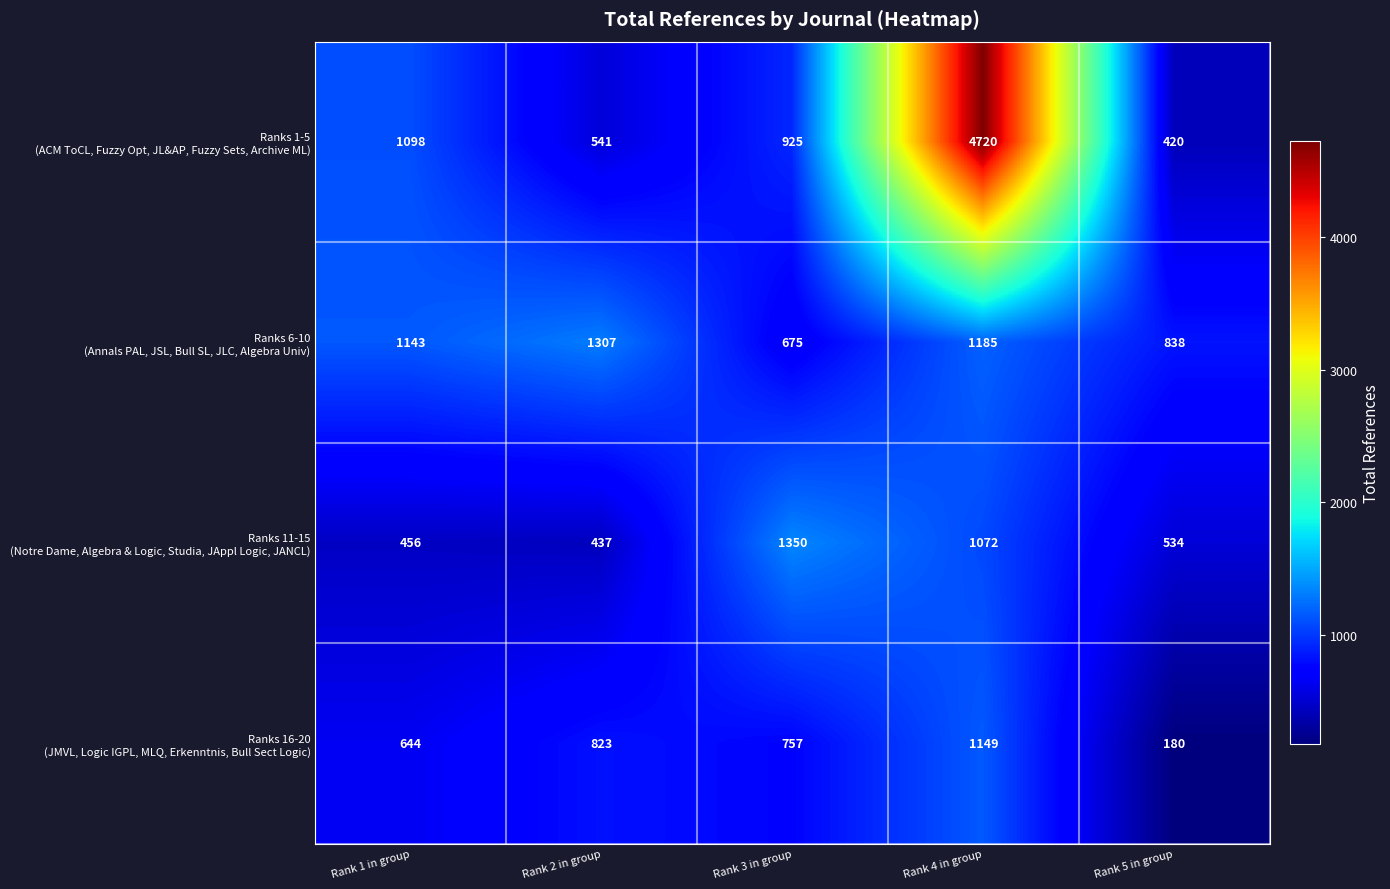

At which category does the chart reach its peak across all series?

Rank 4 in group